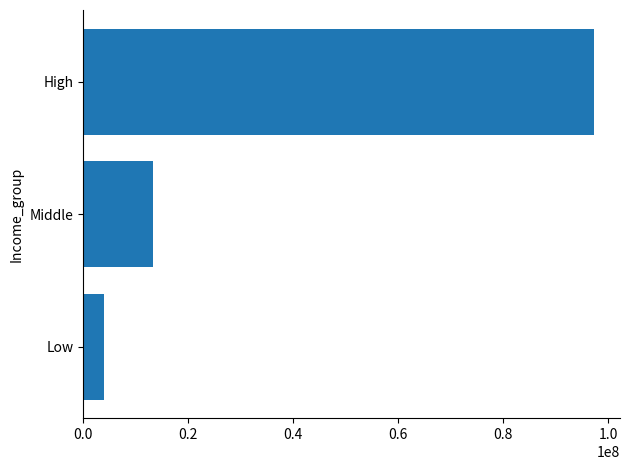

What is the ratio of the value at High to the value at Middle?

7.3